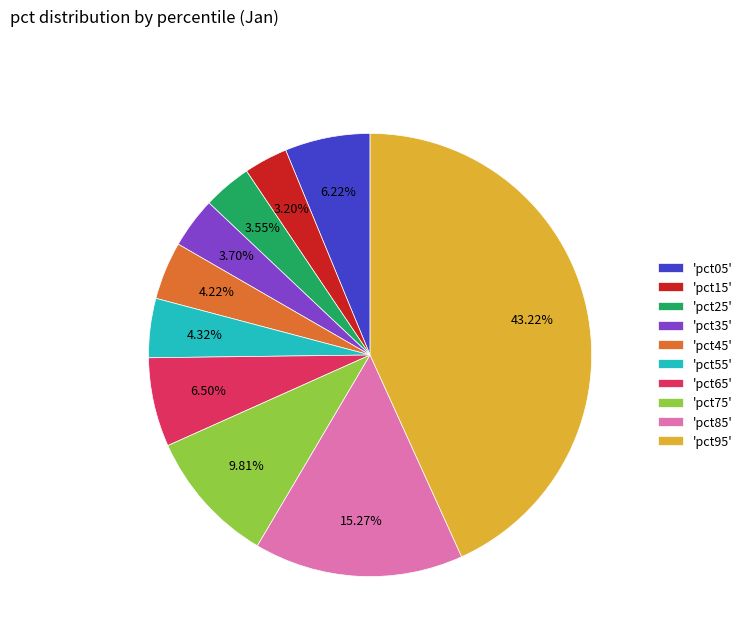

Is there a majority slice in this chart?

No